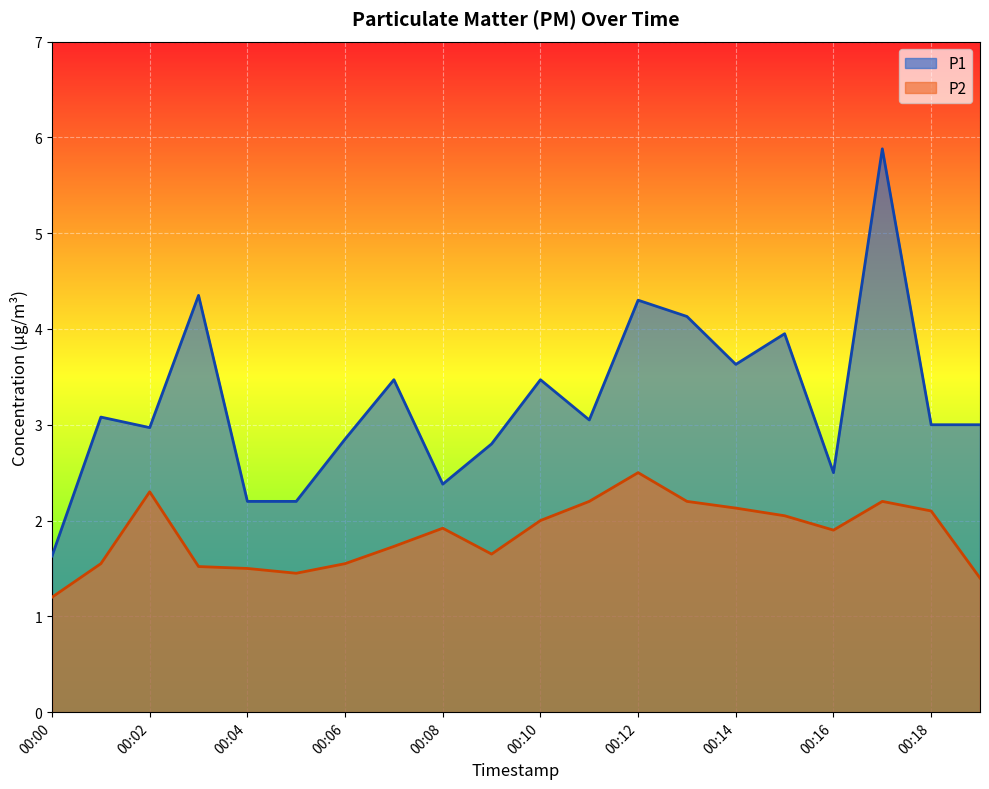

What is the maximum value shown in the chart?

5.9